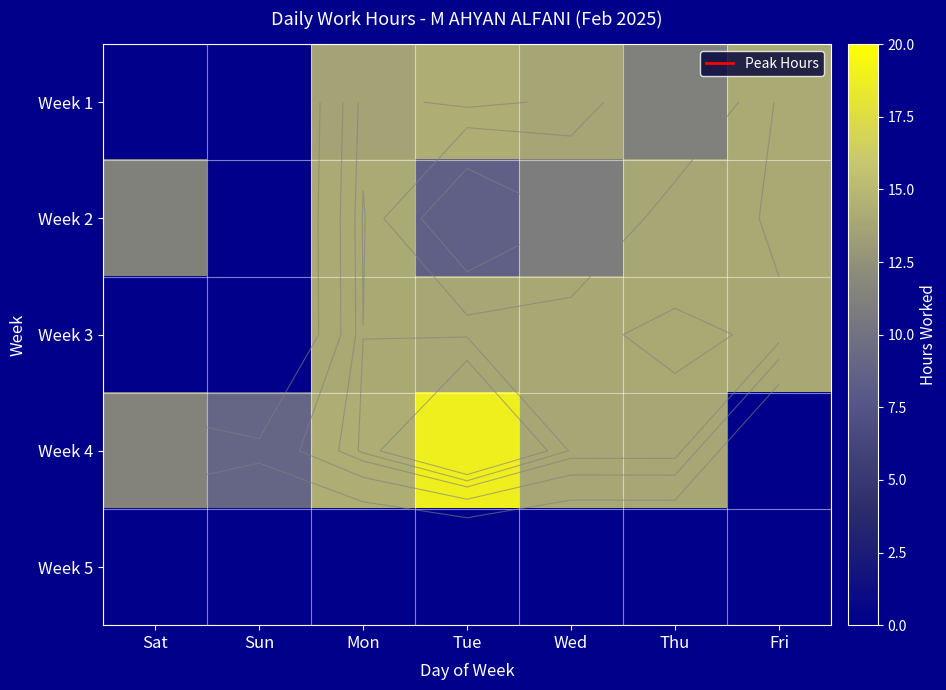

Is the value of Week 2 at Thu greater than the value of Week 3 at Tue?

No